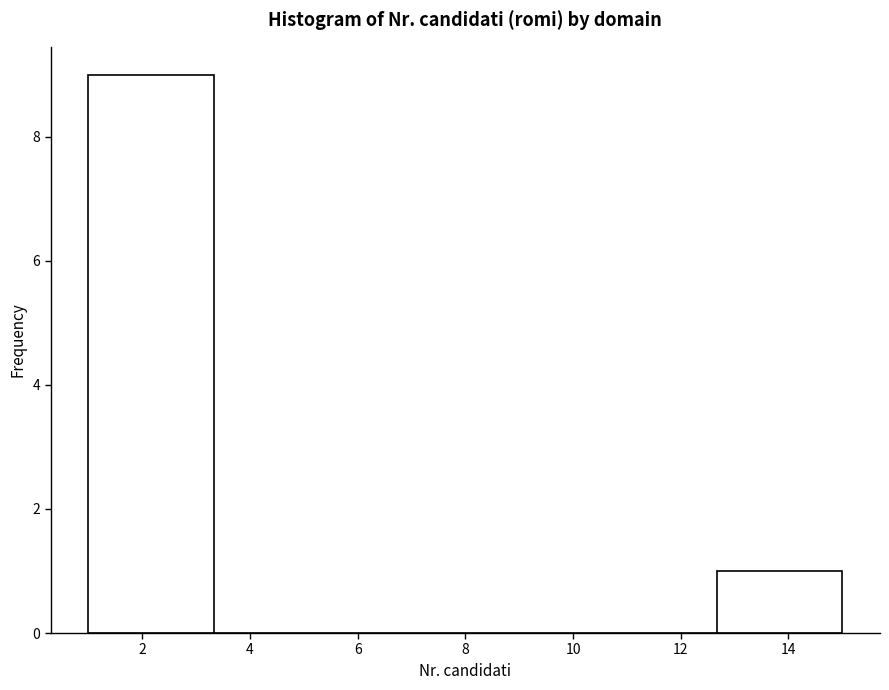

Reading left to right, list every bar in this chart as the range it spans on the x-axis followed by its height. Neither the bar edges nor the heights are printed on the chart, so give them approximately, as read against the axes.

1.0 to 3.4: 9
3.4 to 5.6: 0
5.6 to 8.0: 0
8.0 to 10.4: 0
10.4 to 12.6: 0
12.6 to 15.0: 1